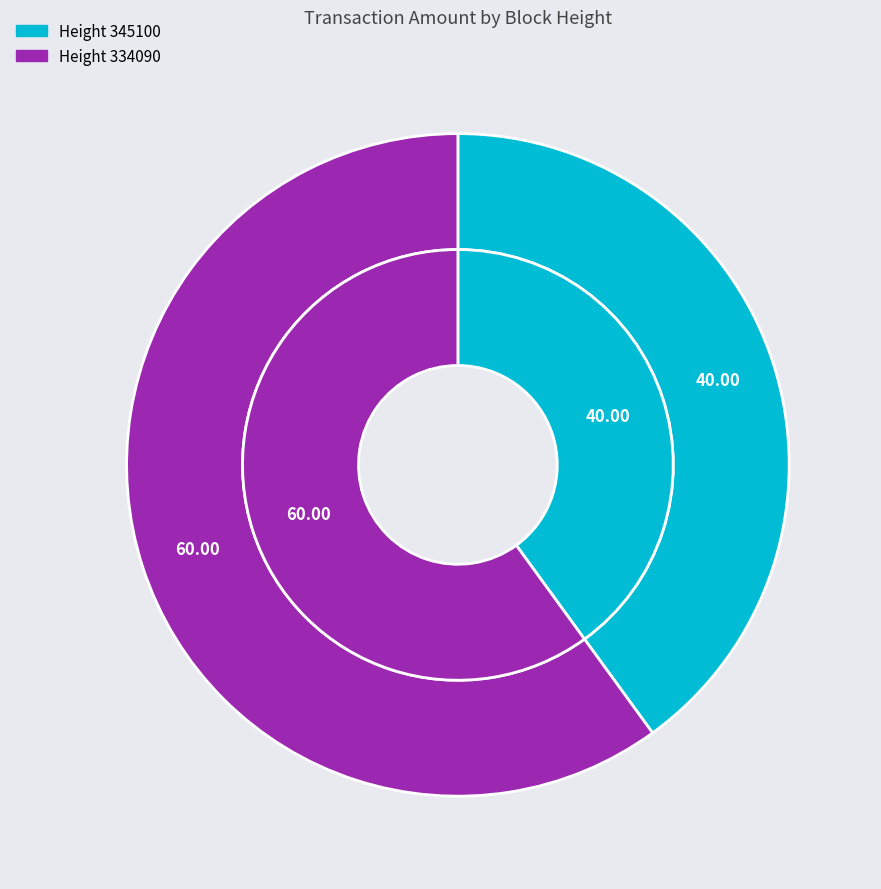

Is the sum of 345100 and 334090 greater than half?

Yes